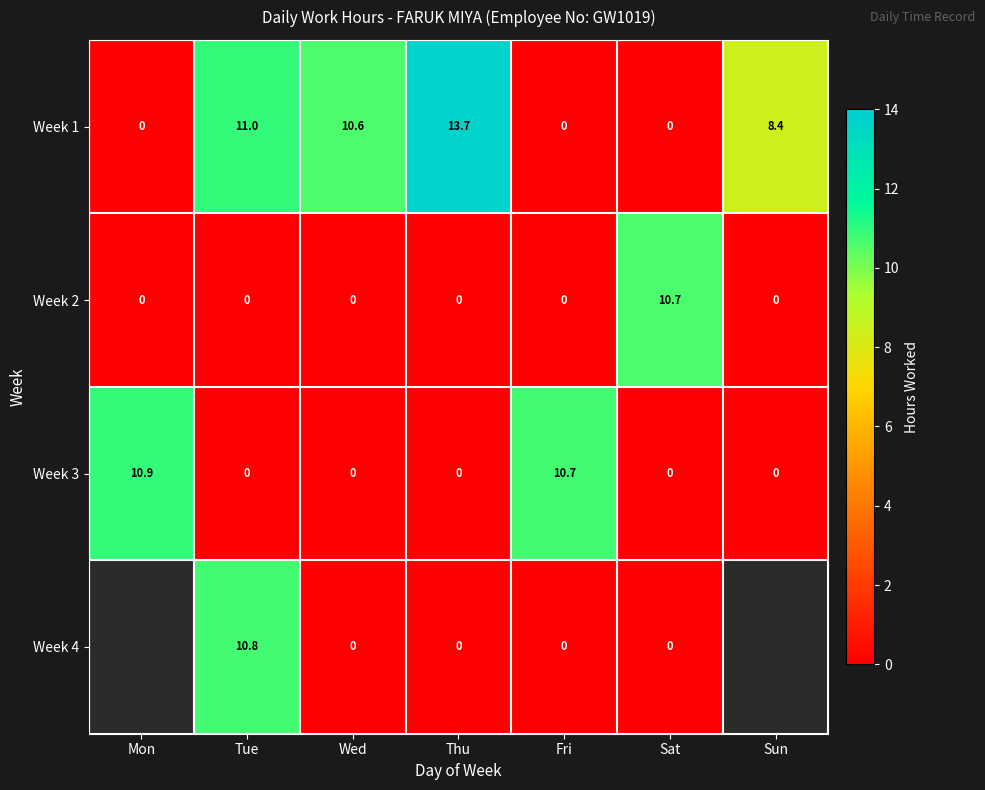

Between Wed and Thu, which series saw the biggest shift?

Week 1